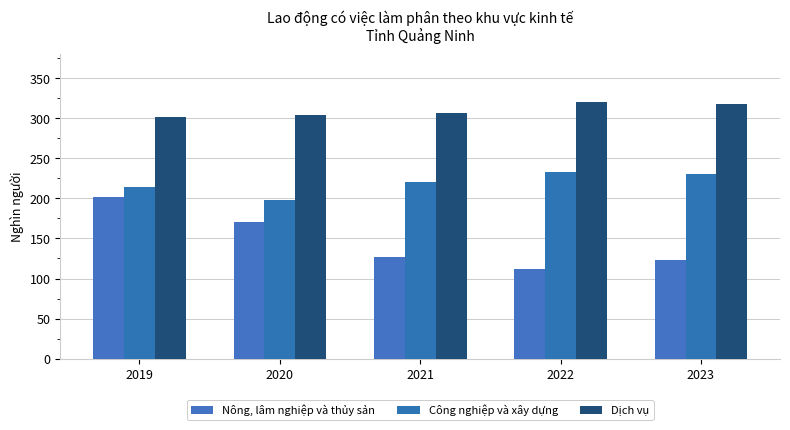

What is the value of the Dịch vụ bar at the 5th from the left?

317.6